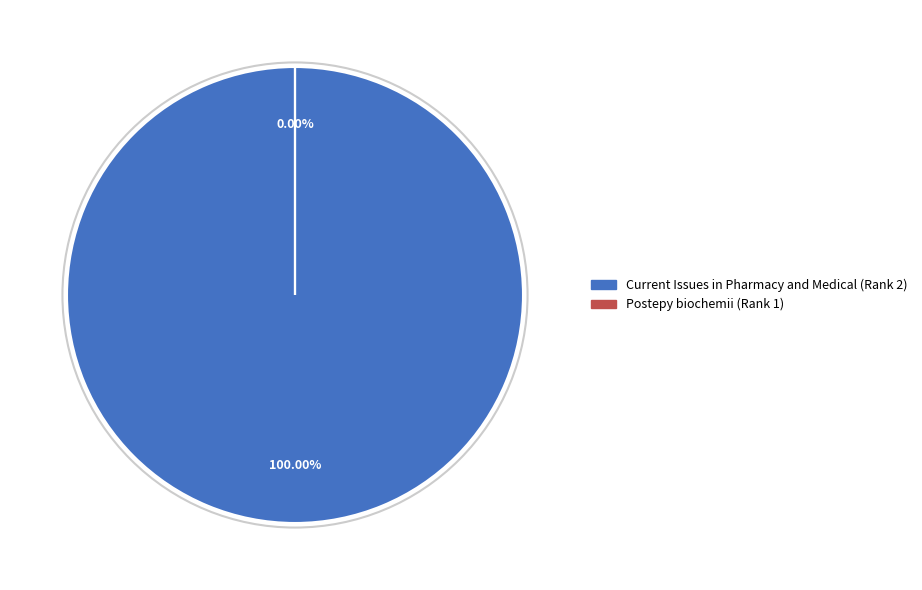

Which category has the biggest portion of the pie?

Current Issues in Pharmacy and Medical (Rank 2)